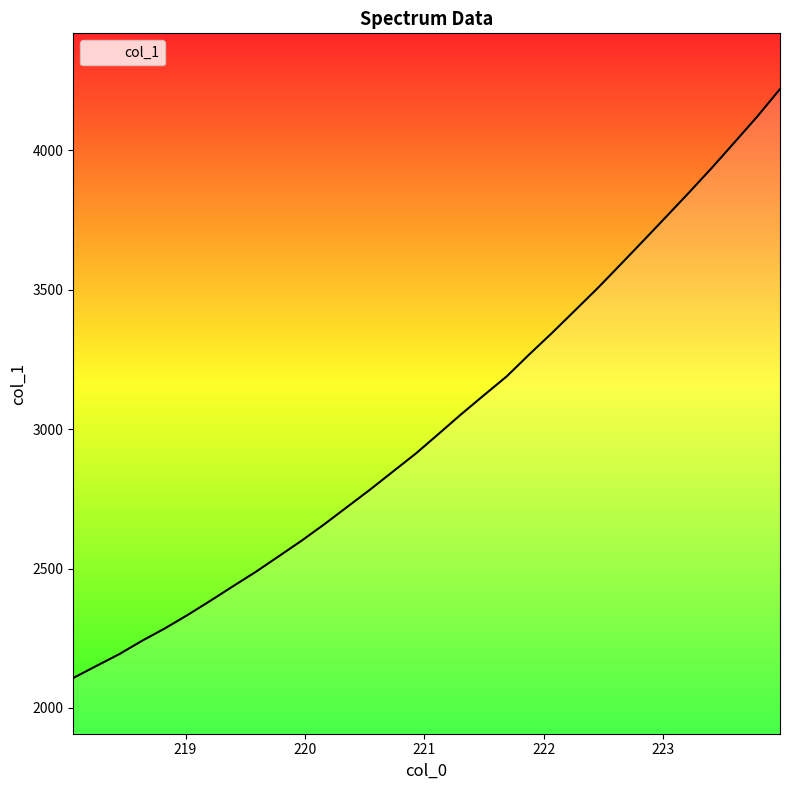

What is the maximum value shown in the chart?

4219.9